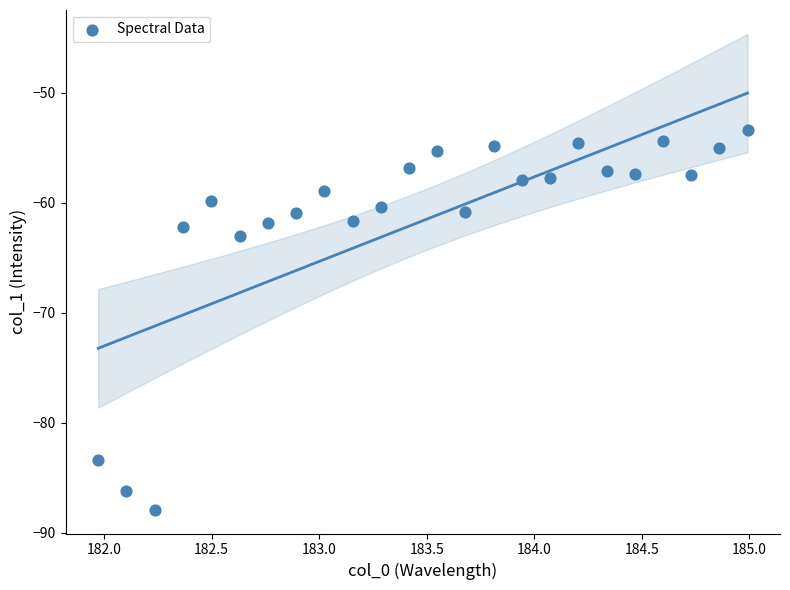

What is the range of X values (max minus min)?

3.0